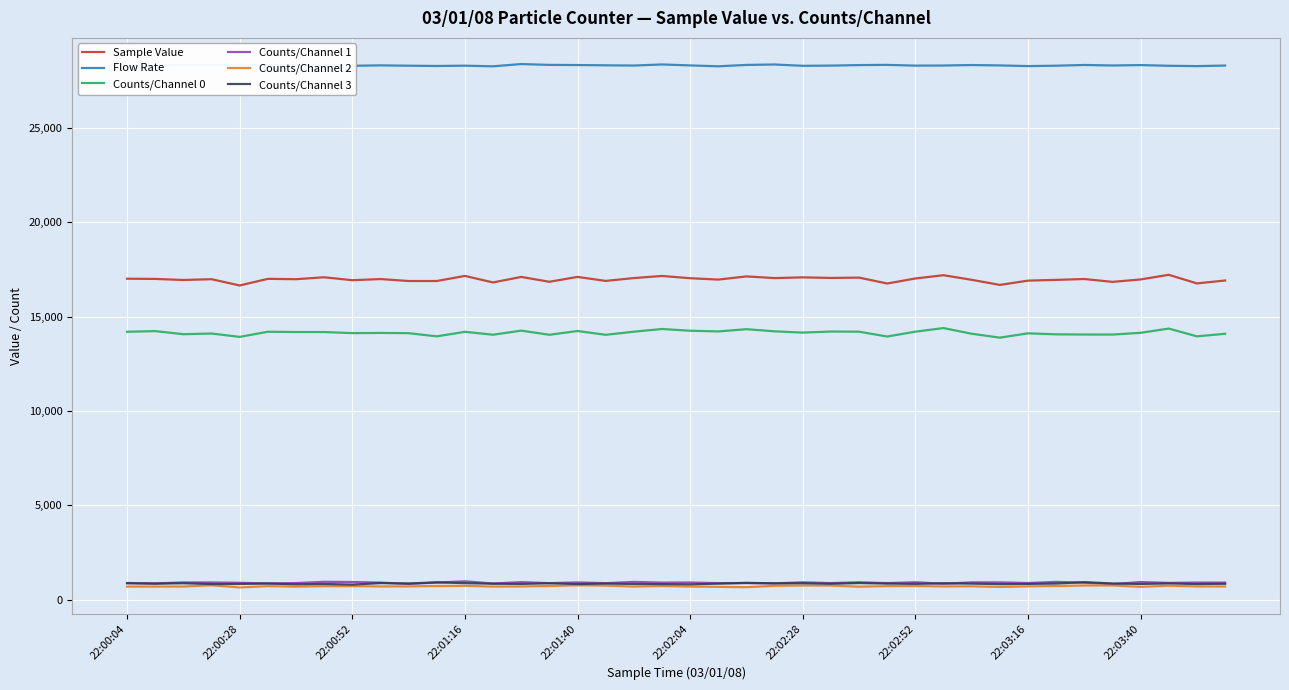

What is the sum of all Counts/Channel 0 values?

565758